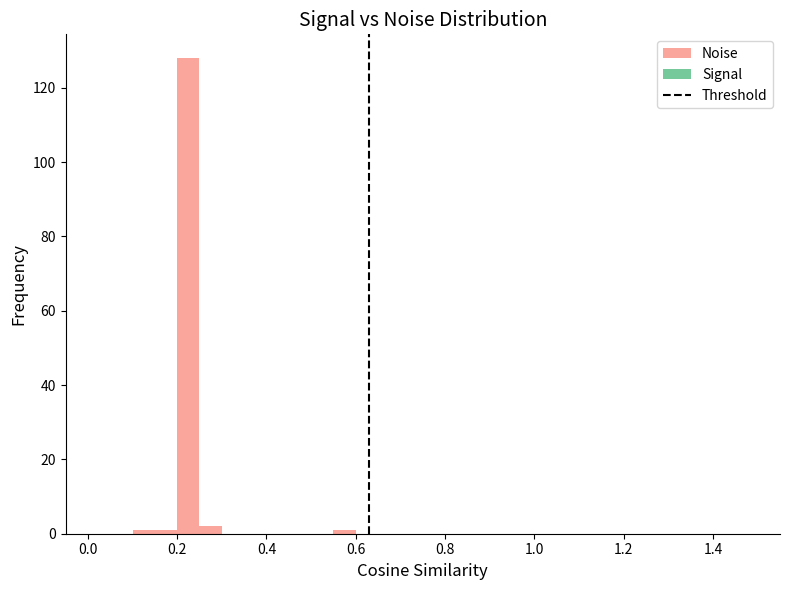

Around what value on the x-axis is the tallest bar? Give the approximate position of its centre, as read against the axis.

0.22